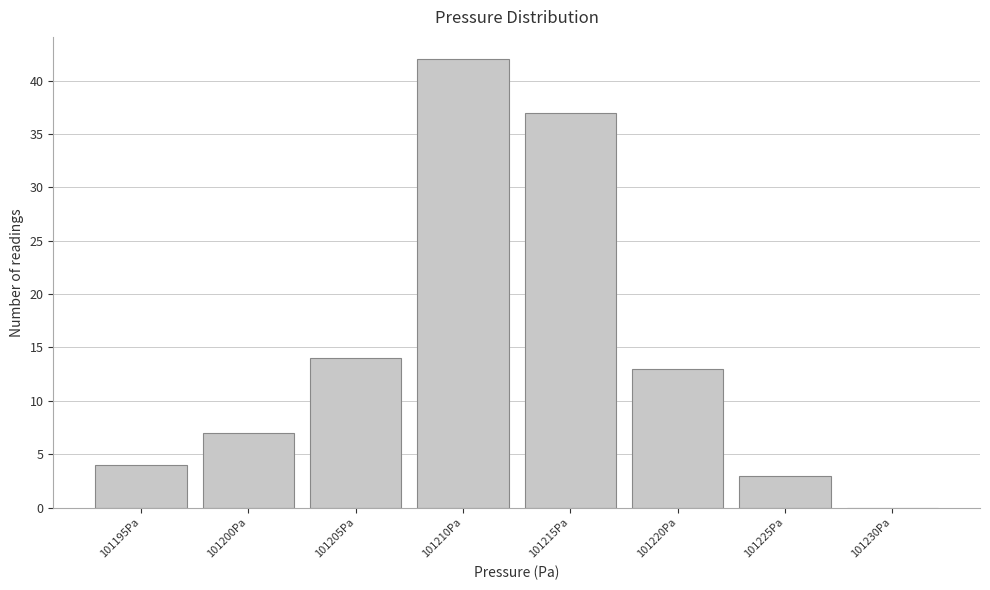

Reading left to right, list all the values displayed in this chart.

101195Pa=4	101200Pa=7	101205Pa=14	101210Pa=42	101215Pa=37	101220Pa=13	101225Pa=3	101230Pa=0